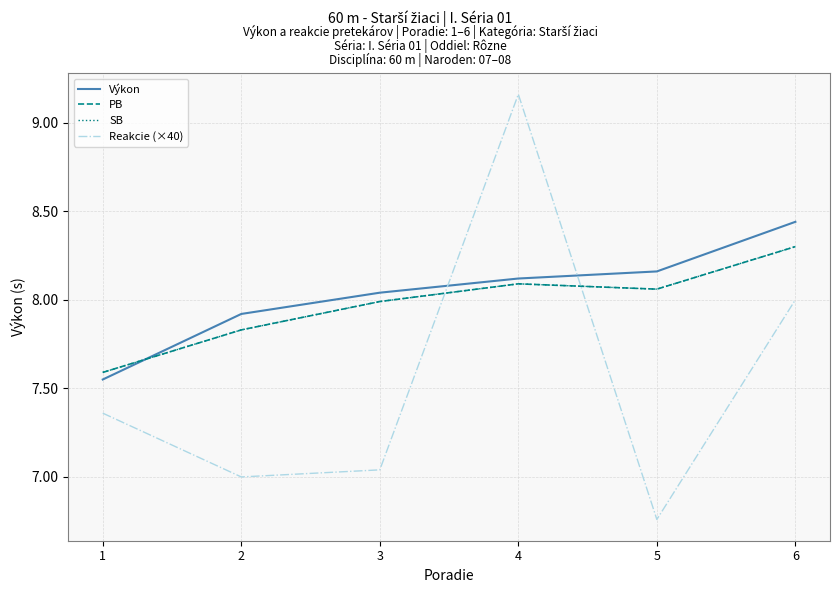

Which category has the lowest value in the PB series?

1